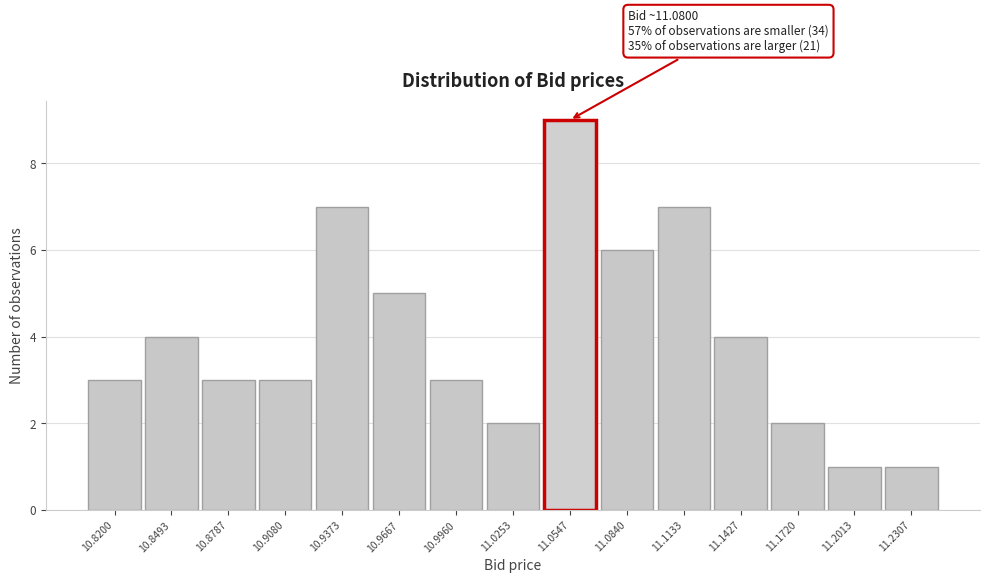

Reading right to left, list all the values displayed in this chart.

11.2307=1	11.2013=1	11.1720=2	11.1427=4	11.1133=7	11.0840=6	11.0547=9	11.0253=2	10.9960=3	10.9667=5	10.9373=7	10.9080=3	10.8787=3	10.8493=4	10.8200=3